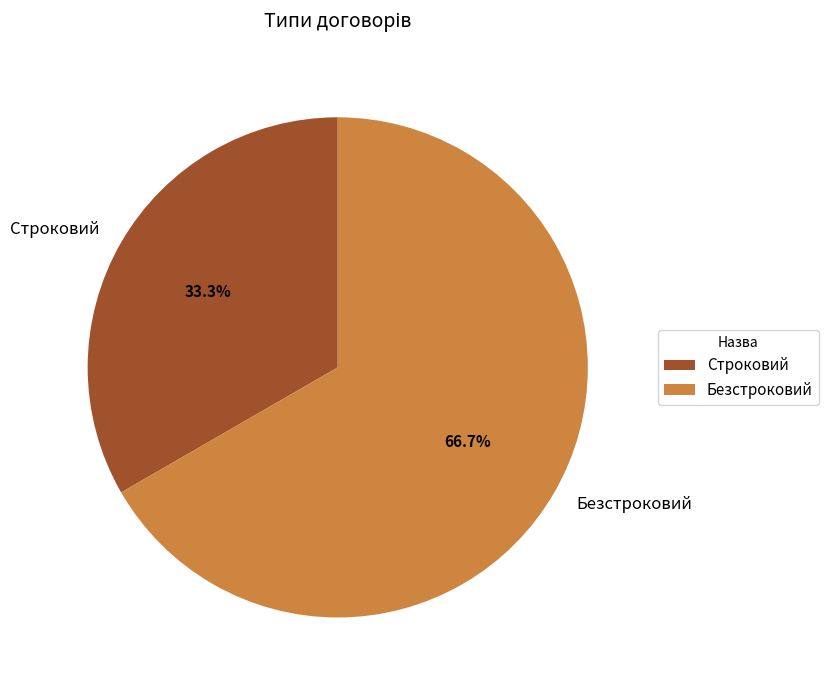

Which slice is the largest?

Безстроковий